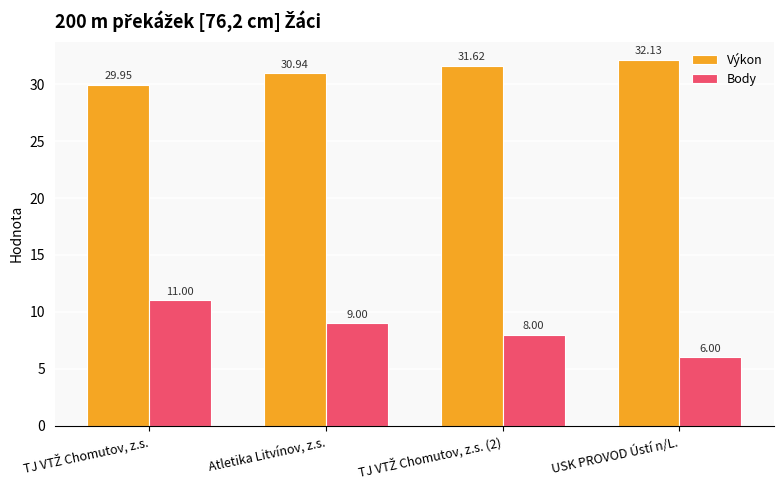

At Atletika Litvínov, z.s., list the series in order from largest to smallest.

Výkon, Body